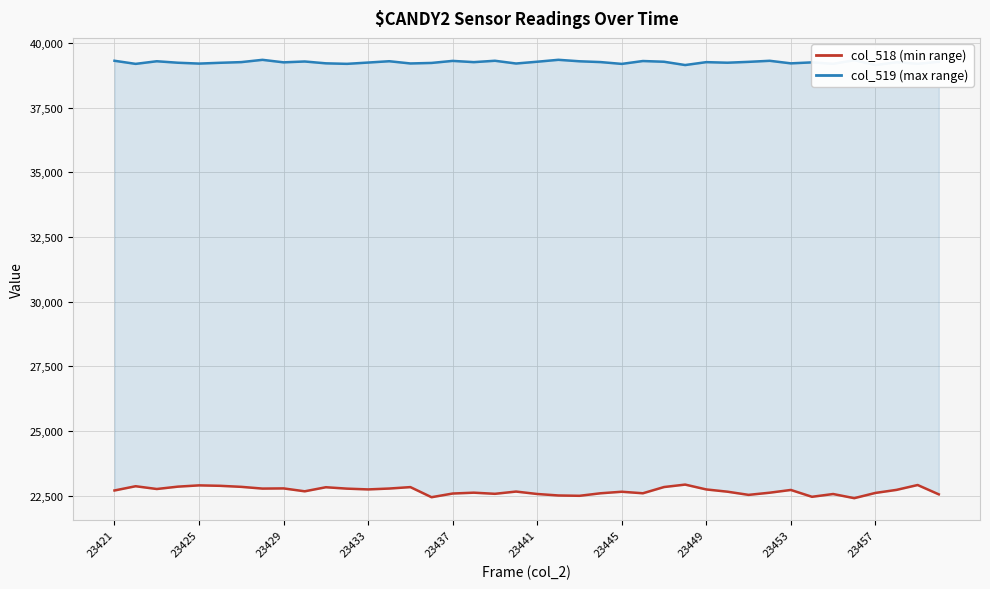

What is the difference between the maximum and second lowest values in the col_518 (min range) series?

487